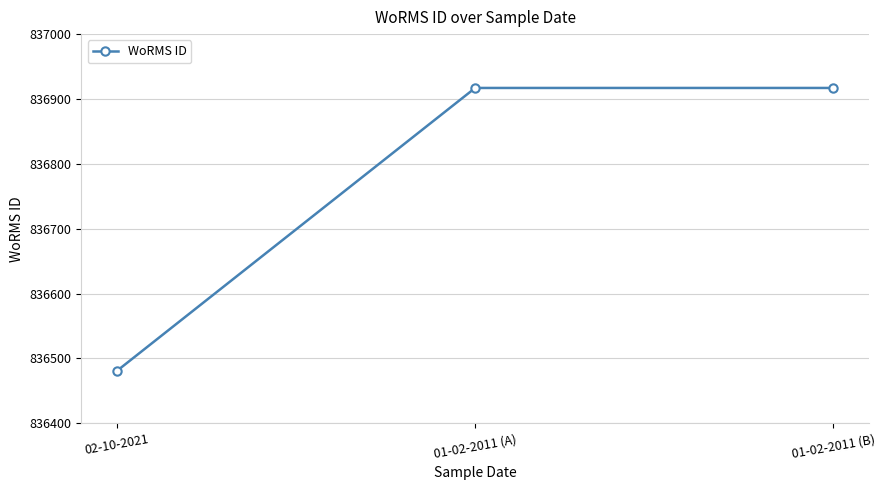

Is it true that the value at 01-02-2011 (B) is 1352284?

False